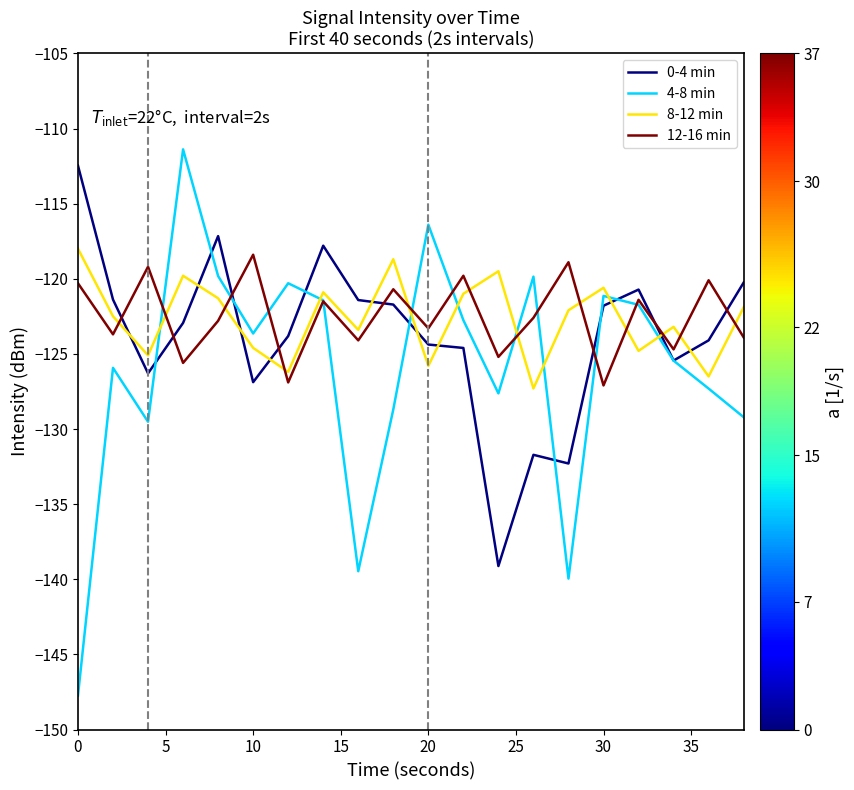

Which series has the largest range (max minus min)?

4-8 min